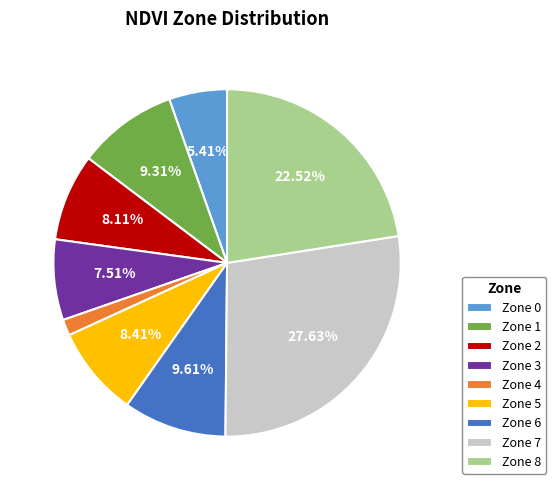

How many segments does this pie chart have?

9